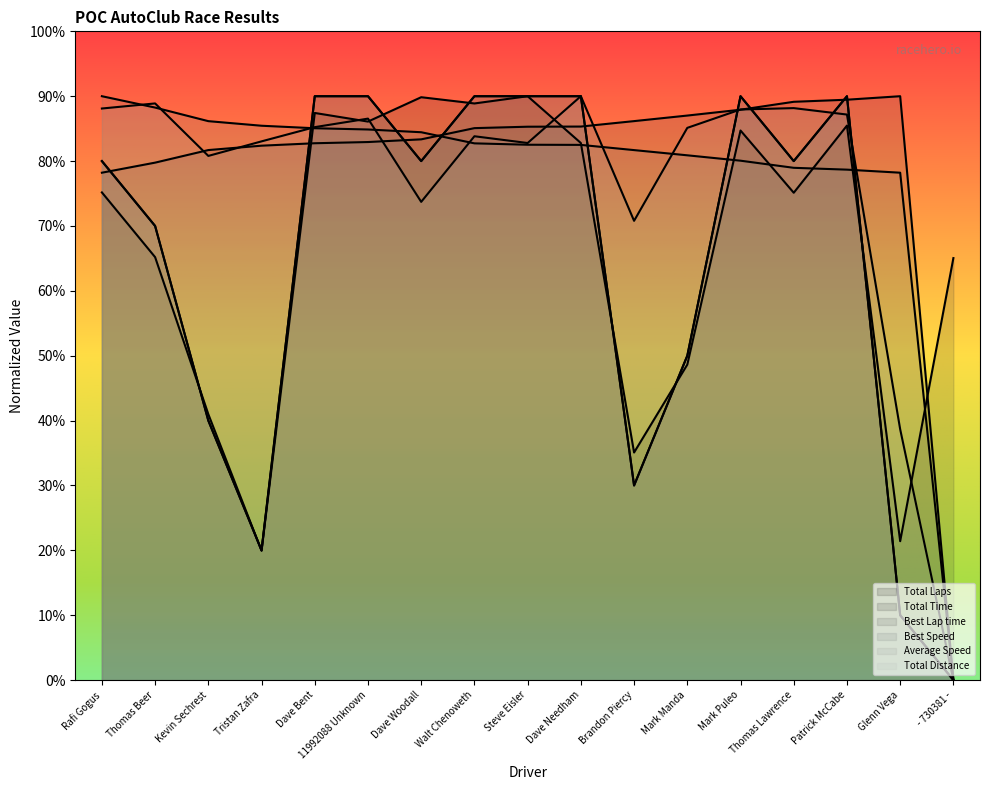

What position from the left is Tristan Zafra?

4